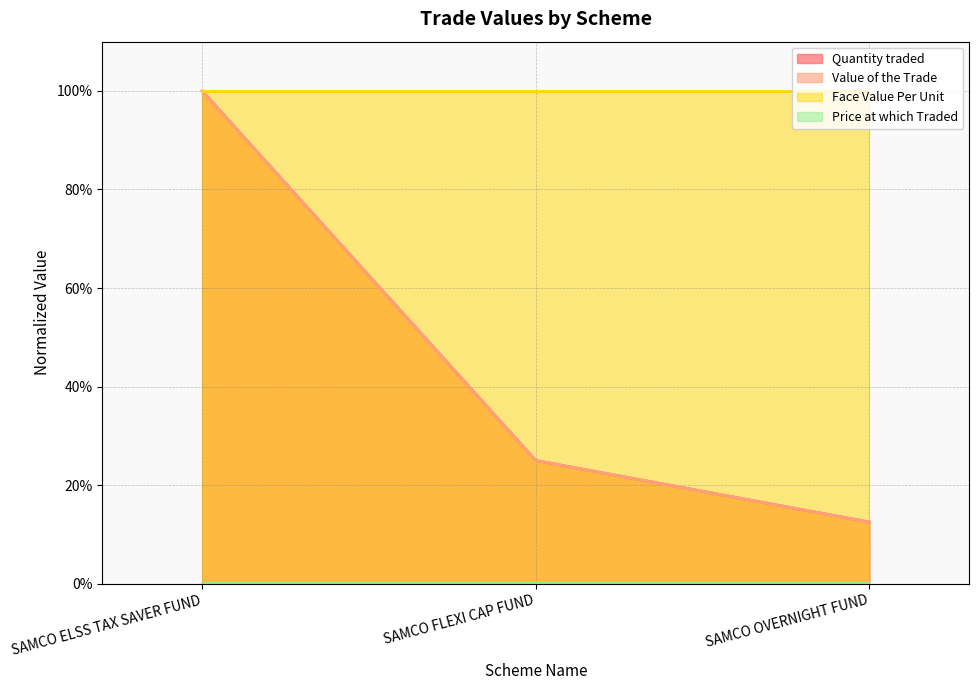

Does the chart have visible grid lines?

Yes